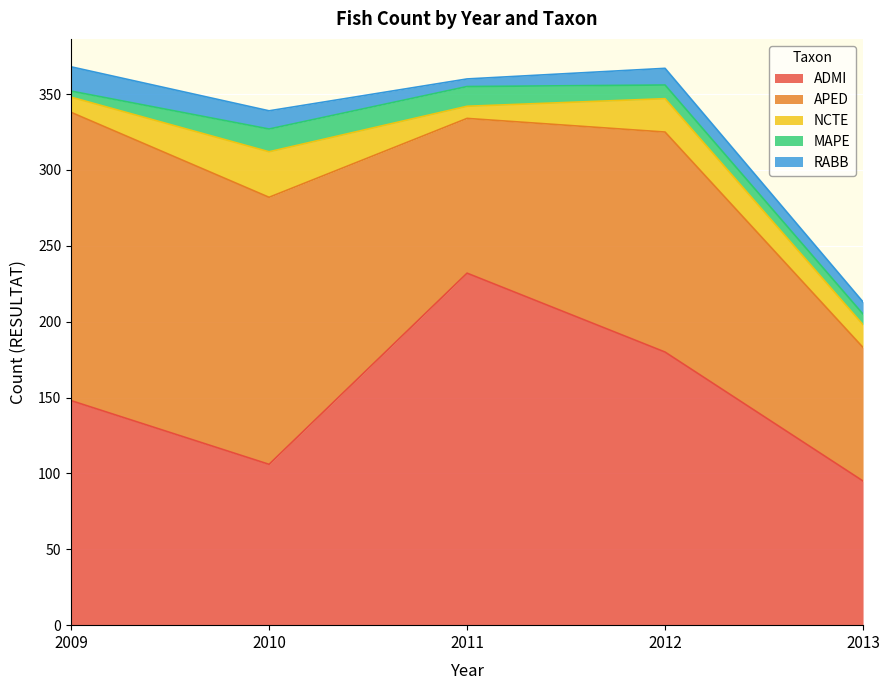

Count the APED values in the range 102 to 176.

3